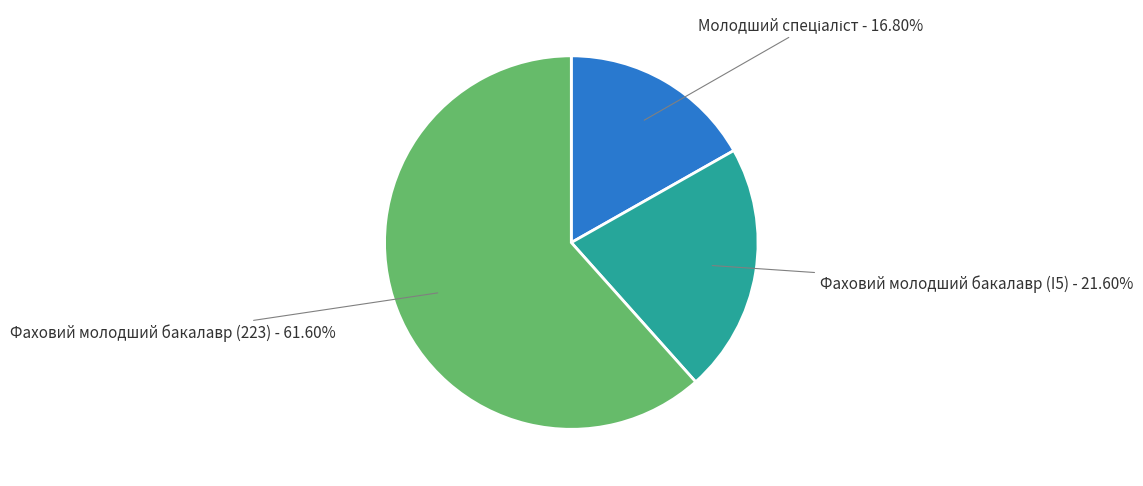

How many segments does this pie chart have?

3